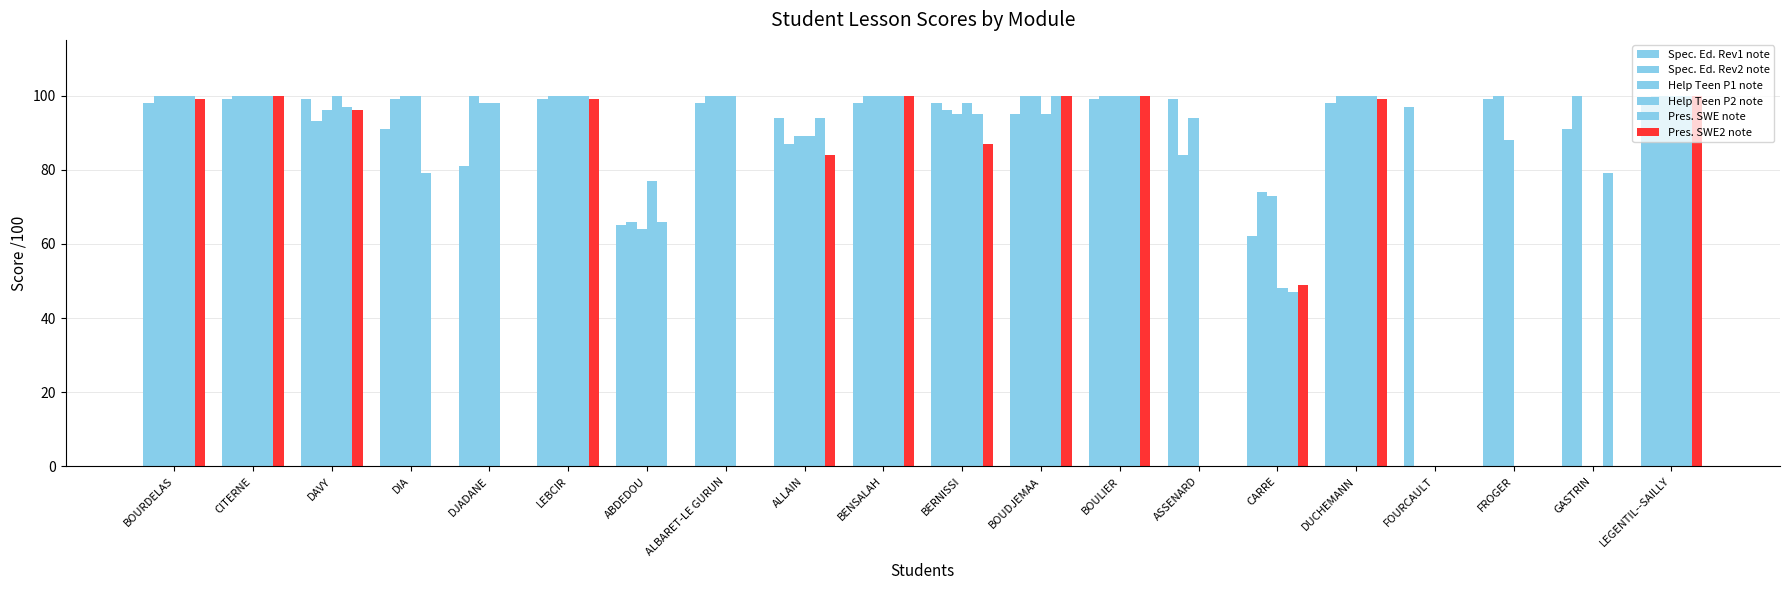

Reading right to left, extract all data points from this chart.

Spec. Ed. Rev1 note: LEGENTIL--SAILLY=99	GASTRIN=91	FROGER=99	FOURCAULT=97	DUCHEMANN=98	CARRE=62	ASSENARD=99	BOULIER=99	BOUDJEMAA=95	BERNISSI=98	BENSALAH=98	ALLAIN=94	ALBARET-LE GURUN=98	ABDEDOU=65	LEBCIR=99	DJADANE=81	DIA=91	DAVY=99	CITERNE=99	BOURDELAS=98
Spec. Ed. Rev2 note: LEGENTIL--SAILLY=100	GASTRIN=100	FROGER=100	FOURCAULT=0	DUCHEMANN=100	CARRE=74	ASSENARD=84	BOULIER=100	BOUDJEMAA=100	BERNISSI=96	BENSALAH=100	ALLAIN=87	ALBARET-LE GURUN=100	ABDEDOU=66	LEBCIR=100	DJADANE=100	DIA=99	DAVY=93	CITERNE=100	BOURDELAS=100
Help Teen P1 note: LEGENTIL--SAILLY=100	GASTRIN=0	FROGER=88	FOURCAULT=0	DUCHEMANN=100	CARRE=73	ASSENARD=94	BOULIER=100	BOUDJEMAA=100	BERNISSI=95	BENSALAH=100	ALLAIN=89	ALBARET-LE GURUN=100	ABDEDOU=64	LEBCIR=100	DJADANE=98	DIA=100	DAVY=96	CITERNE=100	BOURDELAS=100
Help Teen P2 note: LEGENTIL--SAILLY=100	GASTRIN=0	FROGER=0	FOURCAULT=0	DUCHEMANN=100	CARRE=48	ASSENARD=0	BOULIER=100	BOUDJEMAA=95	BERNISSI=98	BENSALAH=100	ALLAIN=89	ALBARET-LE GURUN=100	ABDEDOU=77	LEBCIR=100	DJADANE=98	DIA=100	DAVY=100	CITERNE=100	BOURDELAS=100
Pres. SWE note: LEGENTIL--SAILLY=100	GASTRIN=79	FROGER=0	FOURCAULT=0	DUCHEMANN=100	CARRE=47	ASSENARD=0	BOULIER=100	BOUDJEMAA=100	BERNISSI=95	BENSALAH=100	ALLAIN=94	ALBARET-LE GURUN=0	ABDEDOU=66	LEBCIR=100	DJADANE=0	DIA=79	DAVY=97	CITERNE=100	BOURDELAS=100
Pres. SWE2 note: LEGENTIL--SAILLY=100	GASTRIN=0	FROGER=0	FOURCAULT=0	DUCHEMANN=99	CARRE=49	ASSENARD=0	BOULIER=100	BOUDJEMAA=100	BERNISSI=87	BENSALAH=100	ALLAIN=84	ALBARET-LE GURUN=0	ABDEDOU=0	LEBCIR=99	DJADANE=0	DIA=0	DAVY=96	CITERNE=100	BOURDELAS=99